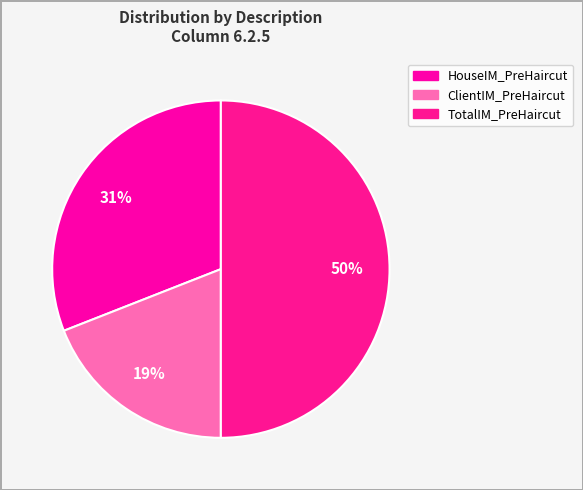

What percentage is the TotalIM_PreHaircut slice, to the nearest percent?

50%